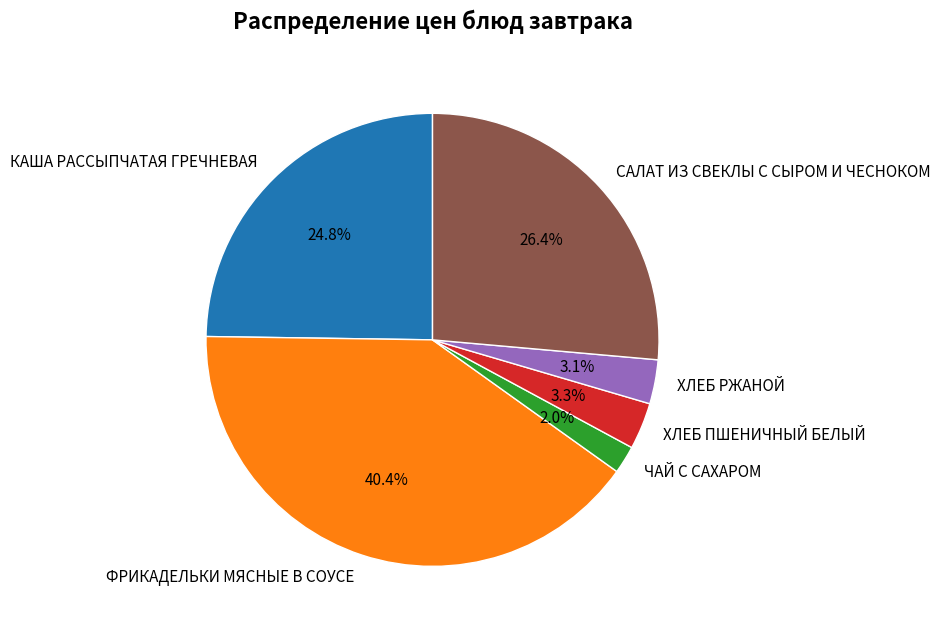

Is ХЛЕБ РЖАНОЙ the majority of the pie?

No